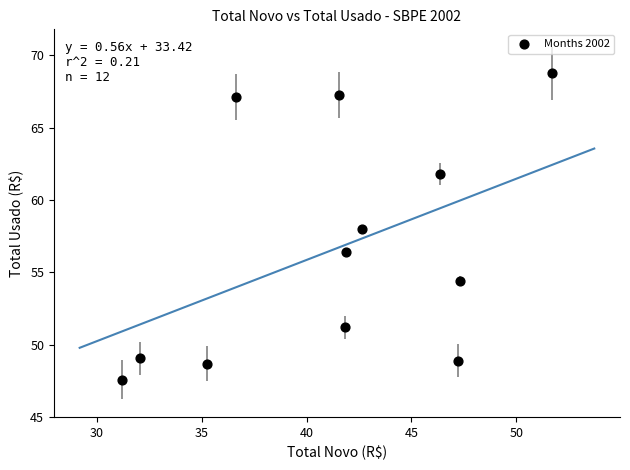

What is the average X value?

41.3